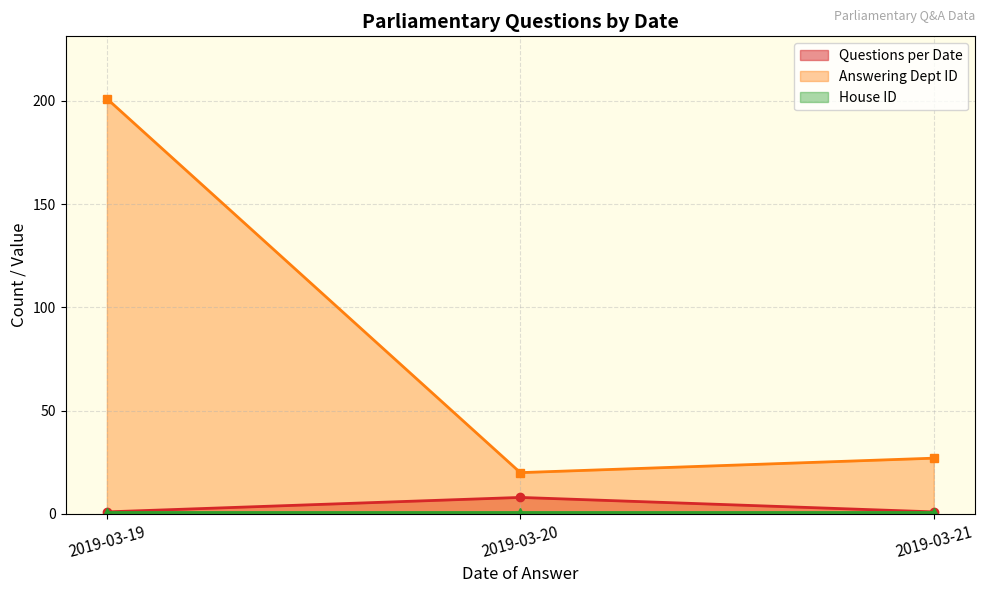

What is the spread (max minus min) of values at 2019-03-20?

19